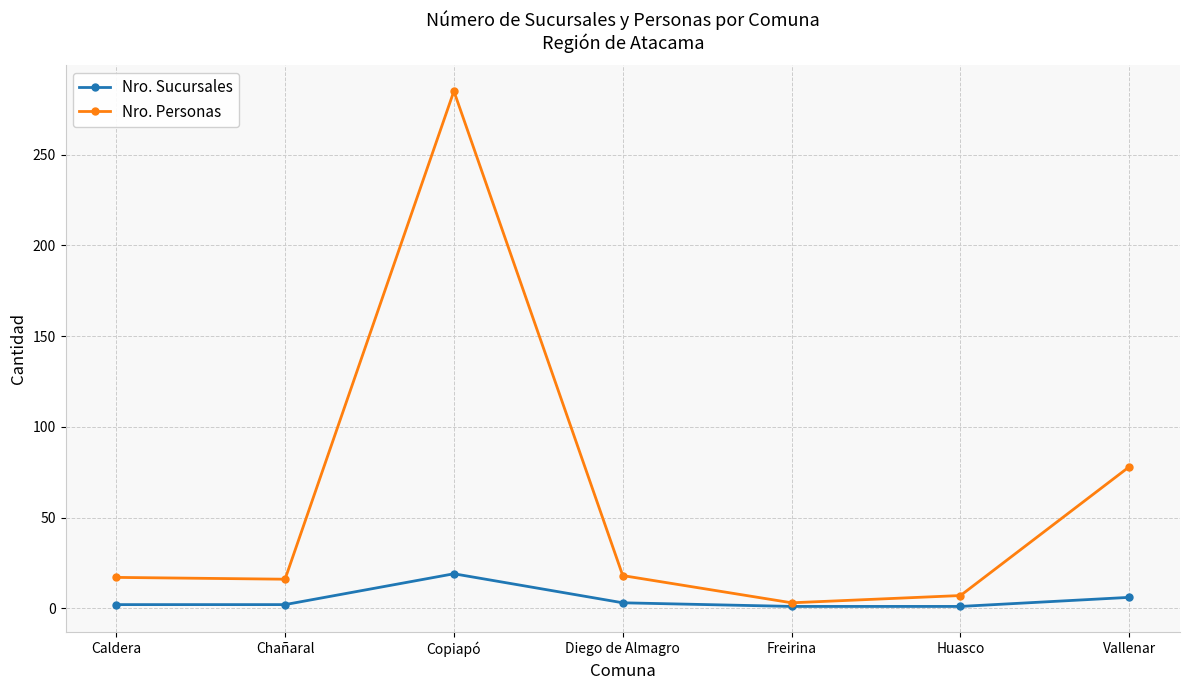

Which series has the largest total across all categories?

Nro. Personas